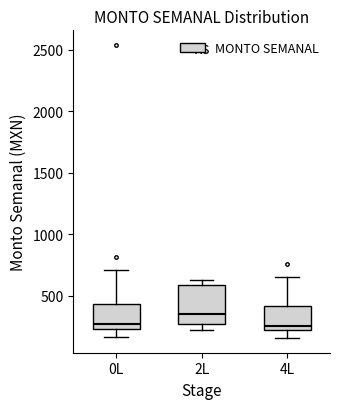

Reading left to right, transcribe this box plot: for each box, give where its median line is, the range the box spans, and where its two whiskers end, as read against the y-axis. The values are not printed on the chart, so give them approximately, as read against the axis.

0L: median 250 (just above the box's lower edge), box 250 to 450, whiskers 150 to 700
2L: median 350, box 250 to 600, whiskers 200 to 650
4L: median 250 (just above the box's lower edge), box 250 to 400, whiskers 150 to 650